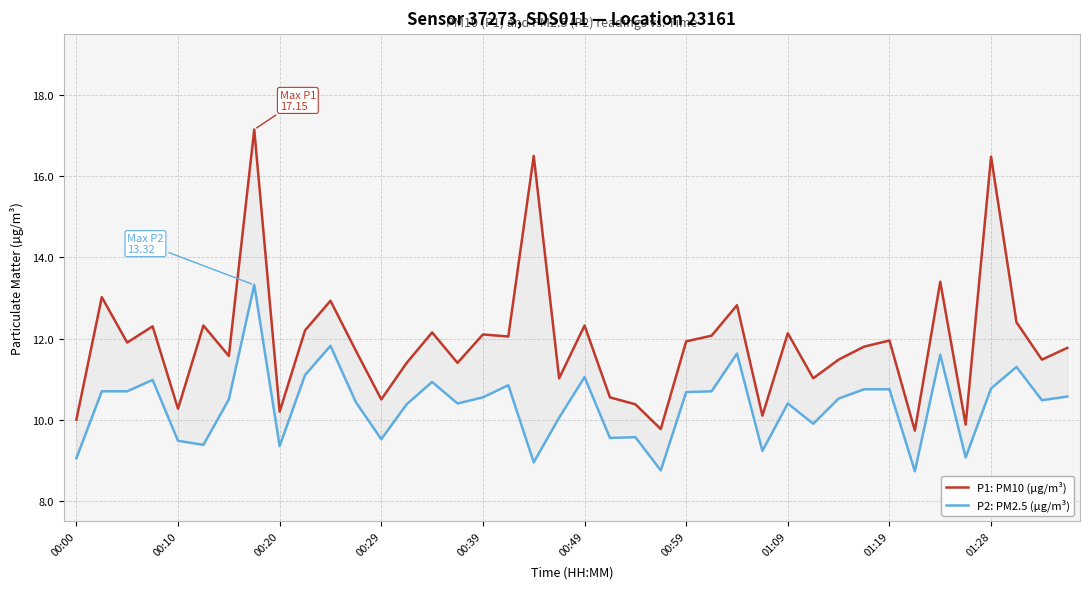

What is the approximate value of P2: PM2.5 (µg/m³) at 17?

10.8